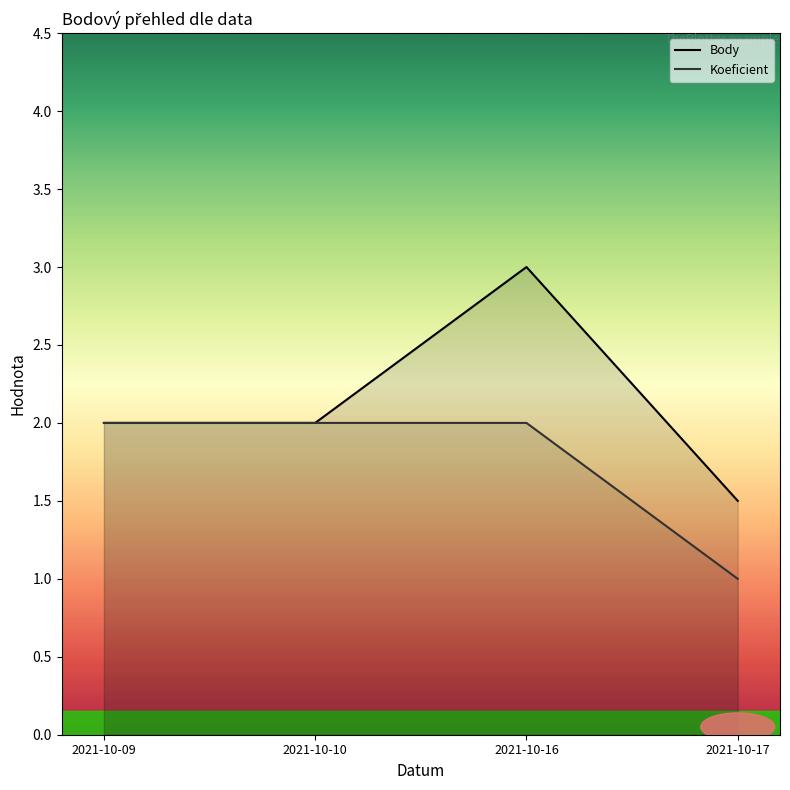

What is the value of the Body point at the 3rd from the left?

3.0